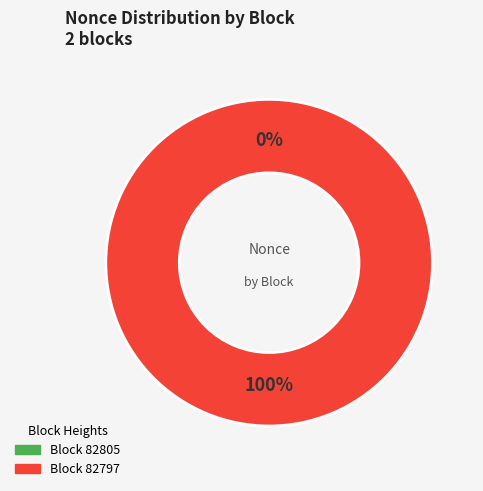

True or false: 82805 accounts for 9% of the total.

False